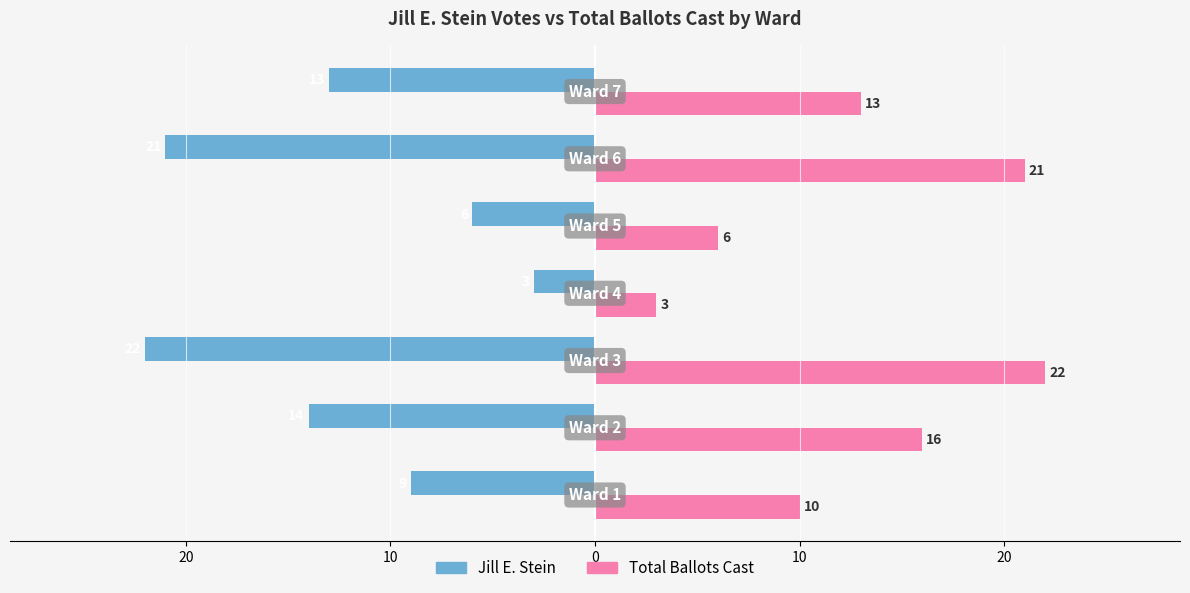

Which series has the largest total across all categories?

Total Ballots Cast